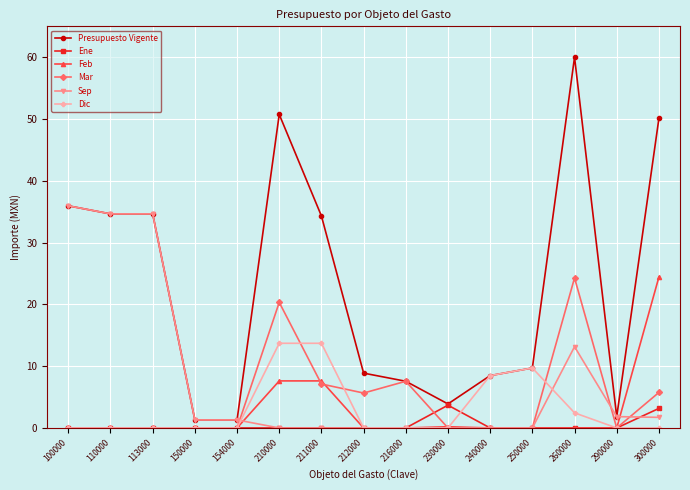

What is the value of the Presupuesto Vigente point at the 10th from the left?

3.9